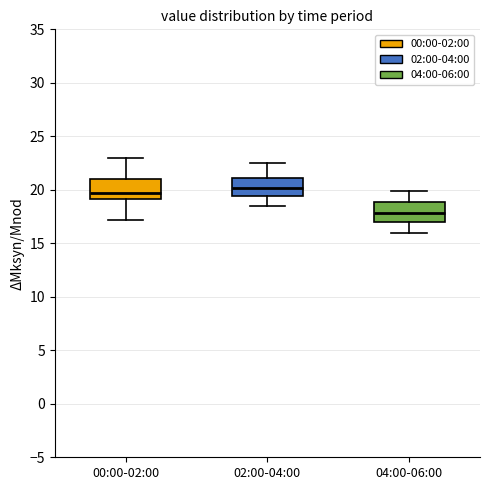

Reading left to right, transcribe this box plot: for each box, give where its median line is, the range the box spans, and where its two whiskers end, as read against the y-axis. The values are not printed on the chart, so give them approximately, as read against the axis.

00:00-02:00: median 19.5, box 19.0 to 21.0, whiskers 17.0 to 23.0
02:00-04:00: median 20.0, box 19.5 to 21.0, whiskers 18.5 to 22.5
04:00-06:00: median 18.0, box 17.0 to 19.0, whiskers 16.0 to 20.0